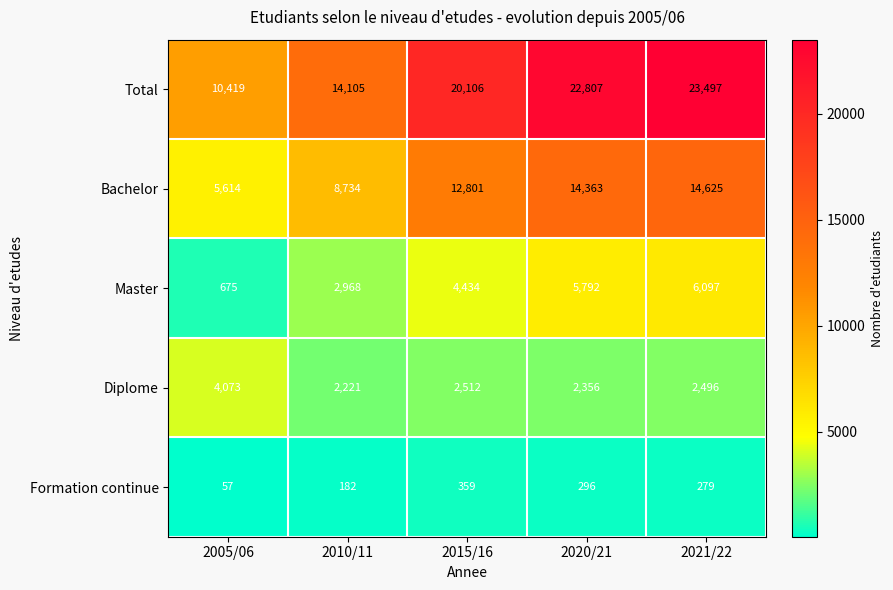

The value of Total at 2010/11 is 14105. True or false?

True